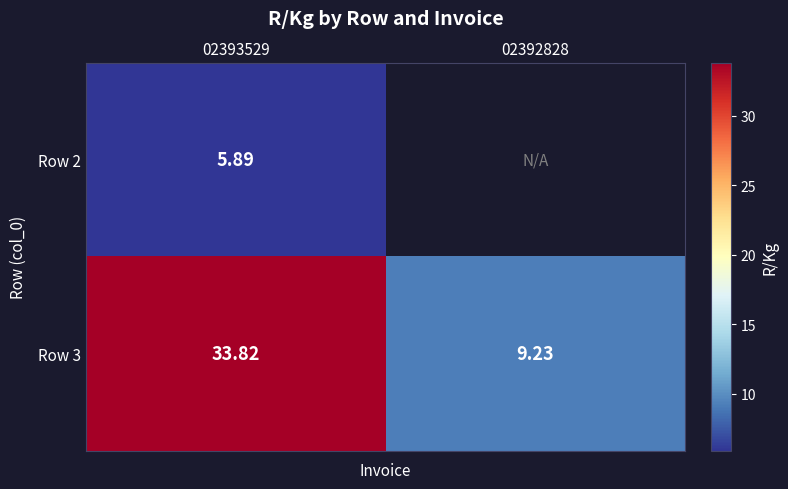

How many distinct data groups are displayed?

2